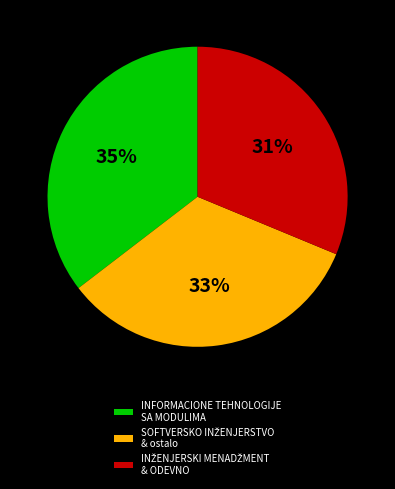

True or false: INFORMACIONE TEHNOLOGIJE SA MODULIMA accounts for 35% of the total.

True